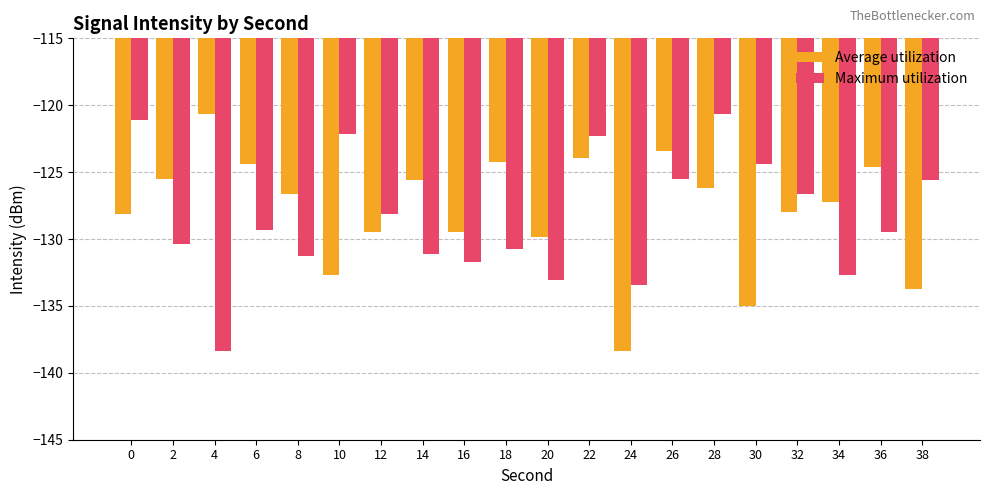

At 6, list the series in order from smallest to largest.

Maximum utilization, Average utilization